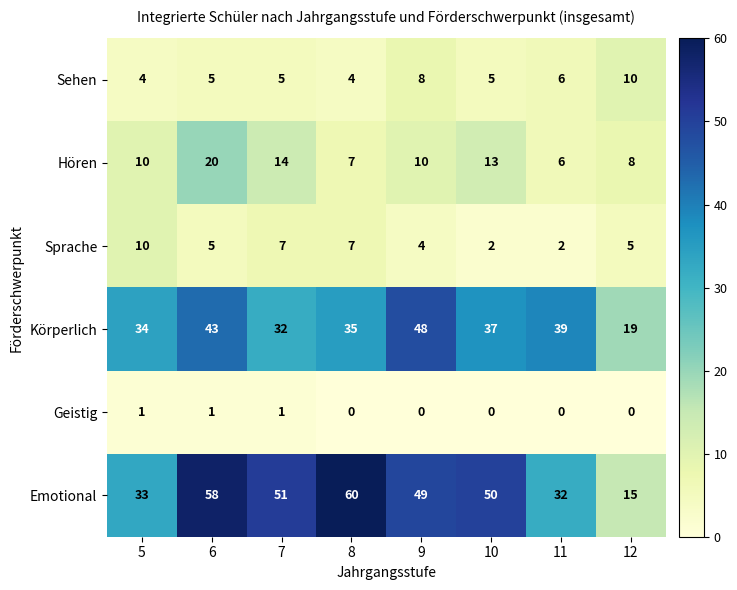

The Körperlich series shows 28 at 9. True or false?

False